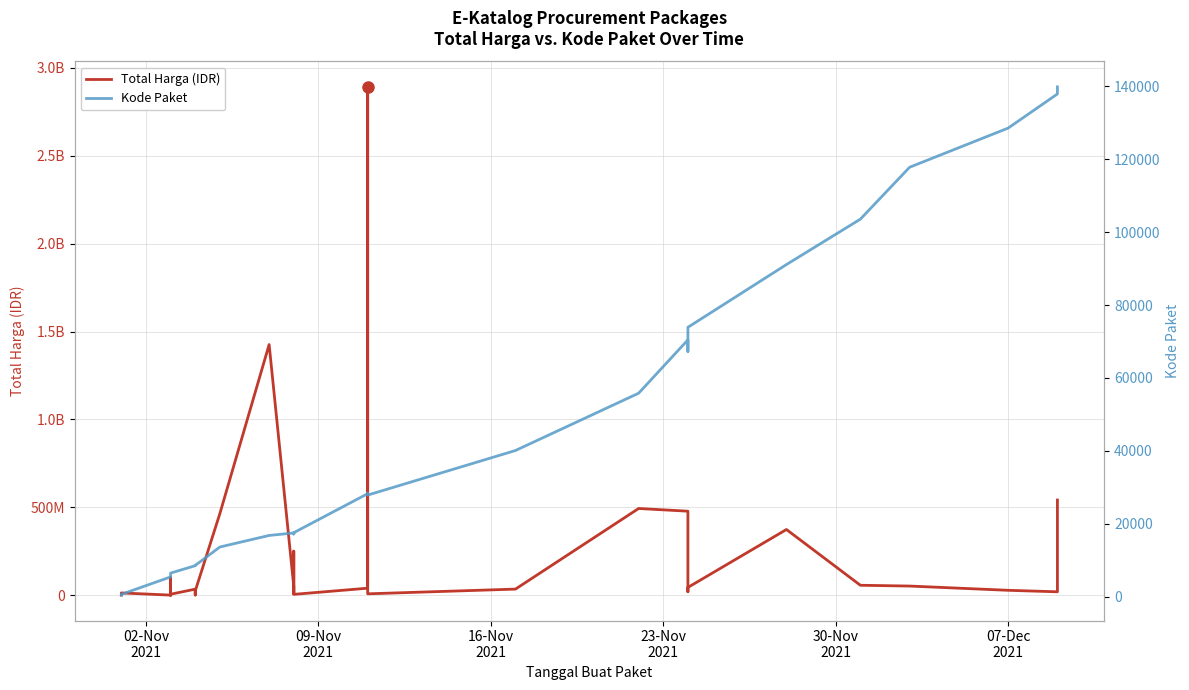

At how many categories does at least one series exceed 2603171158?

1